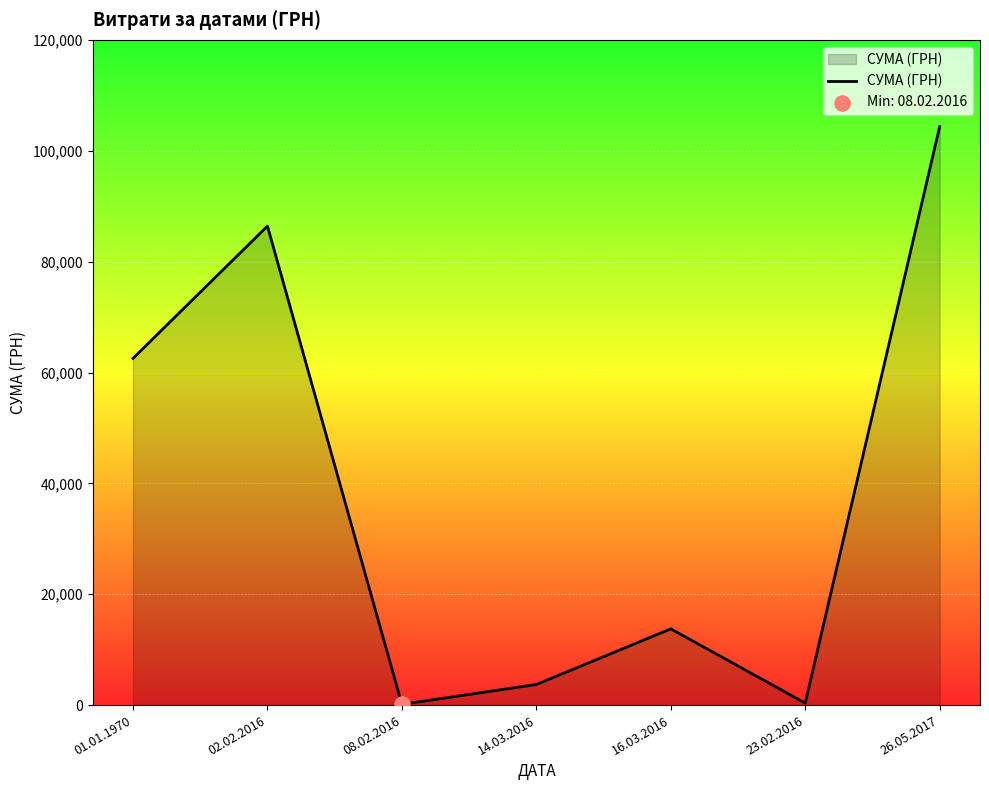

What is the ratio of the value at 02.02.2016 to the value at 14.03.2016?

23.2